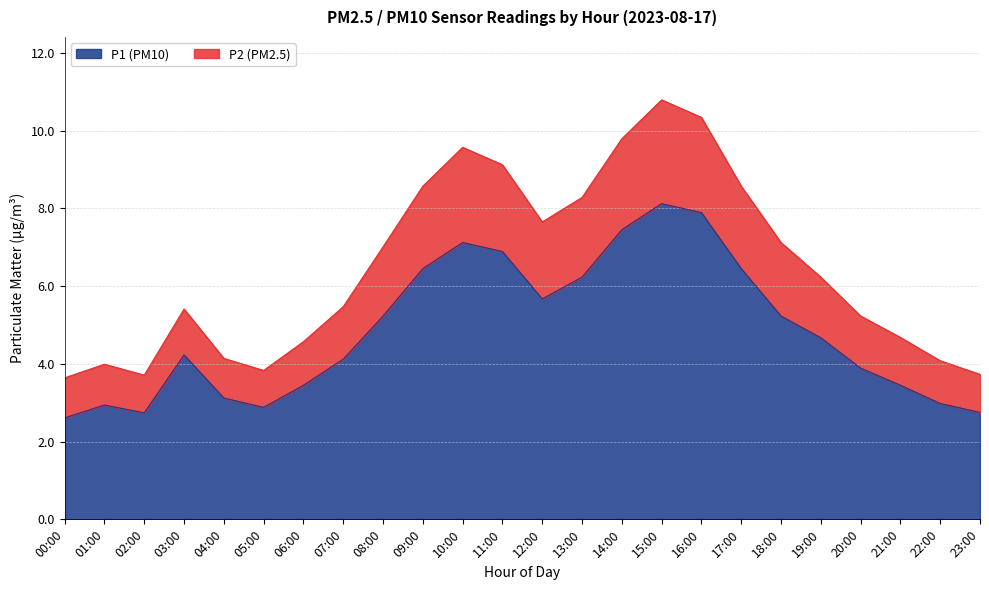

Read the P1 value at 22:00.

3.0